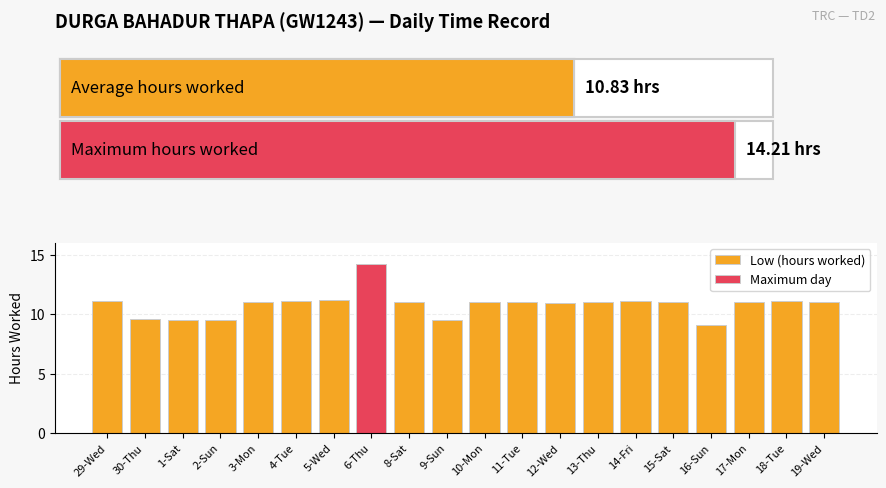

Which has a higher value, 1-Sat or 30-Thu?

30-Thu